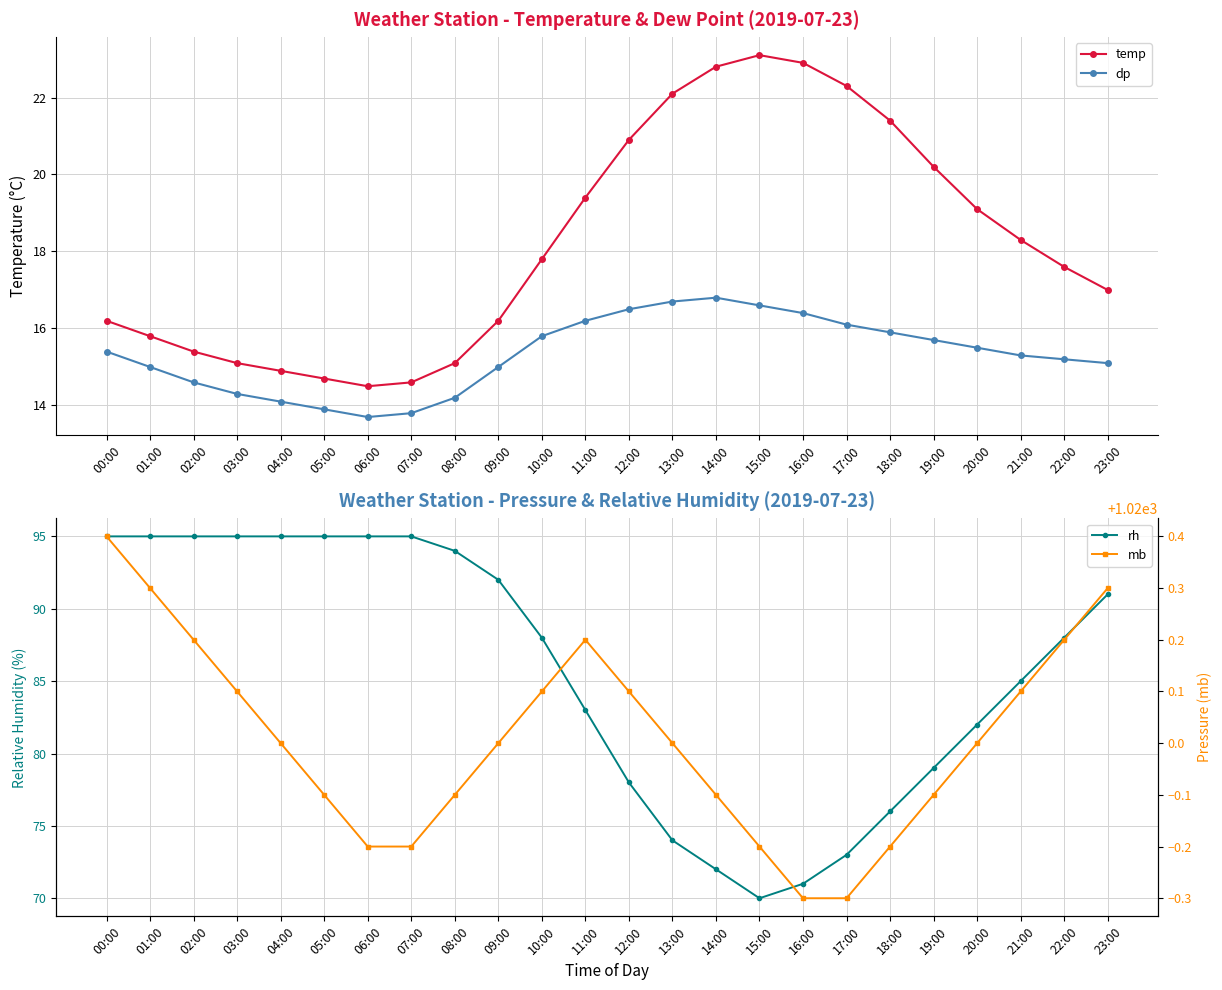

What is the value of the temp point at the 6th from the left?

14.7